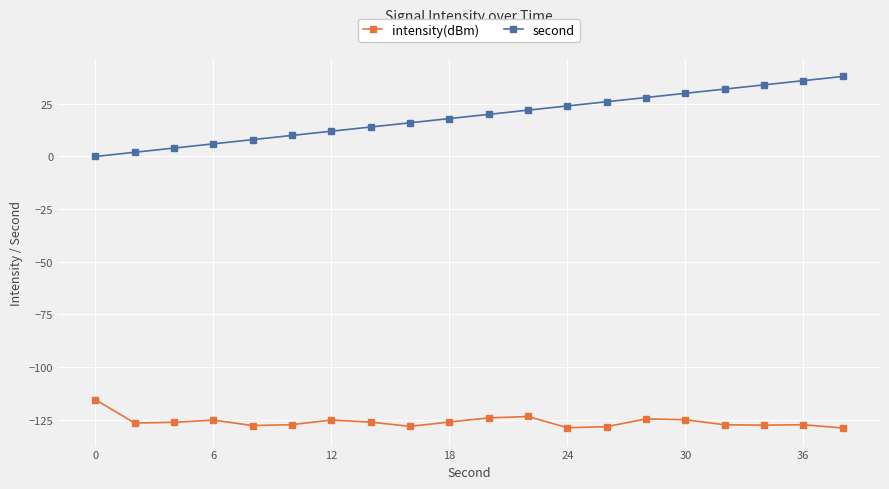

Which series has the largest total across all categories?

second